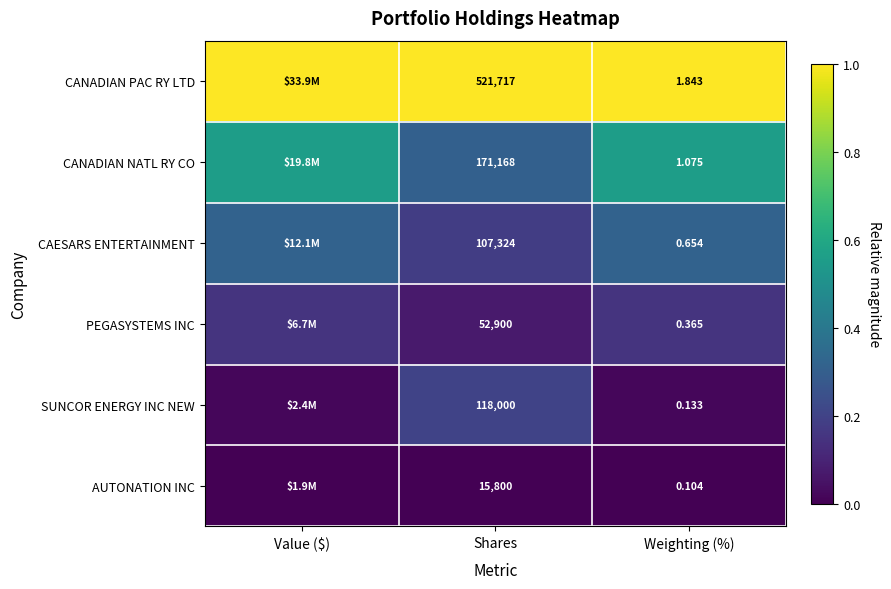

At Weighting (%), list the series in order from largest to smallest.

CANADIAN PAC RY LTD, CANADIAN NATL RY CO, CAESARS ENTERTAINMENT, PEGASYSTEMS INC, SUNCOR ENERGY INC NEW, AUTONATION INC